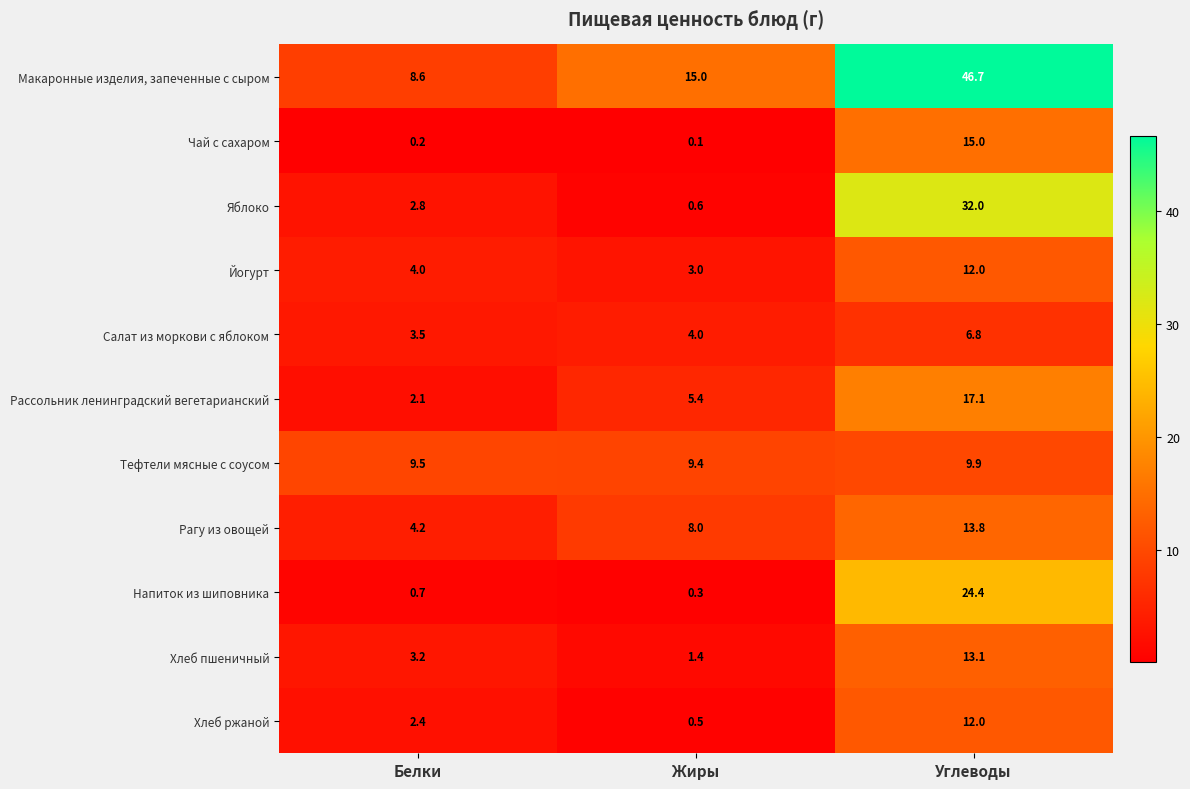

What is the difference between the maximum and second lowest values in the Хлеб ржаной series?

9.6